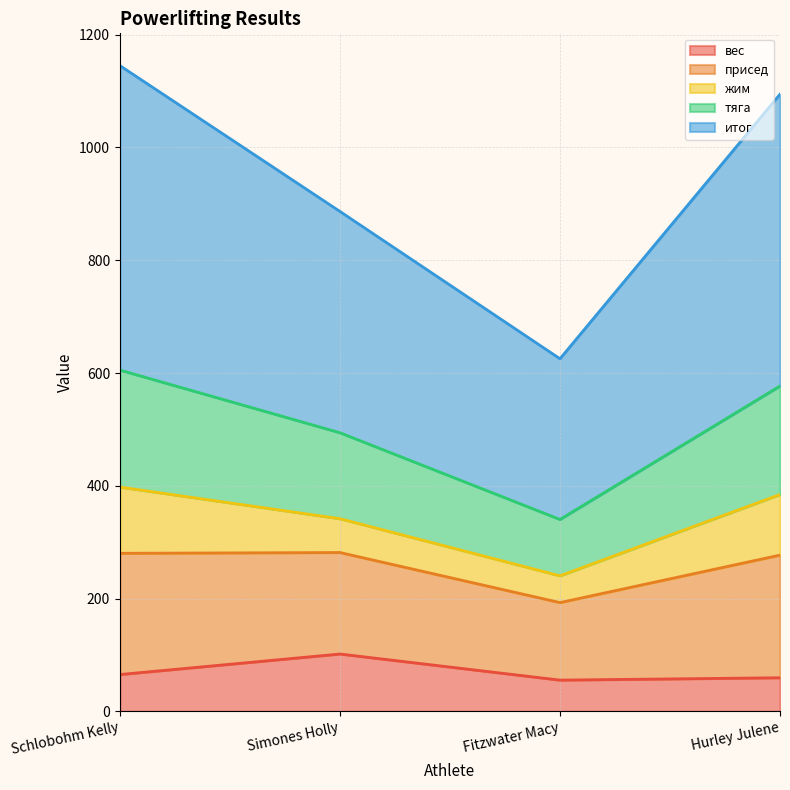

Count the number of categories in the chart.

4